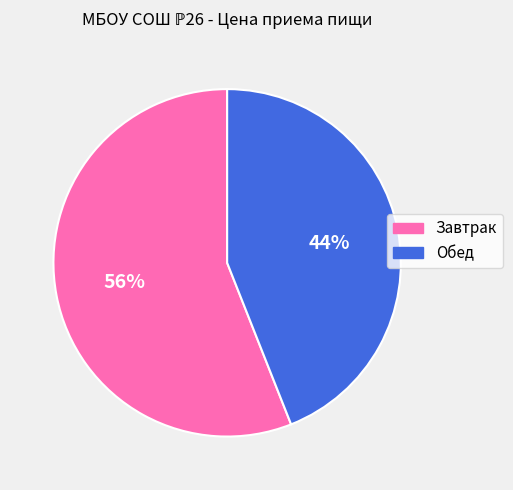

Which slice represents more than half of the pie?

Завтрак